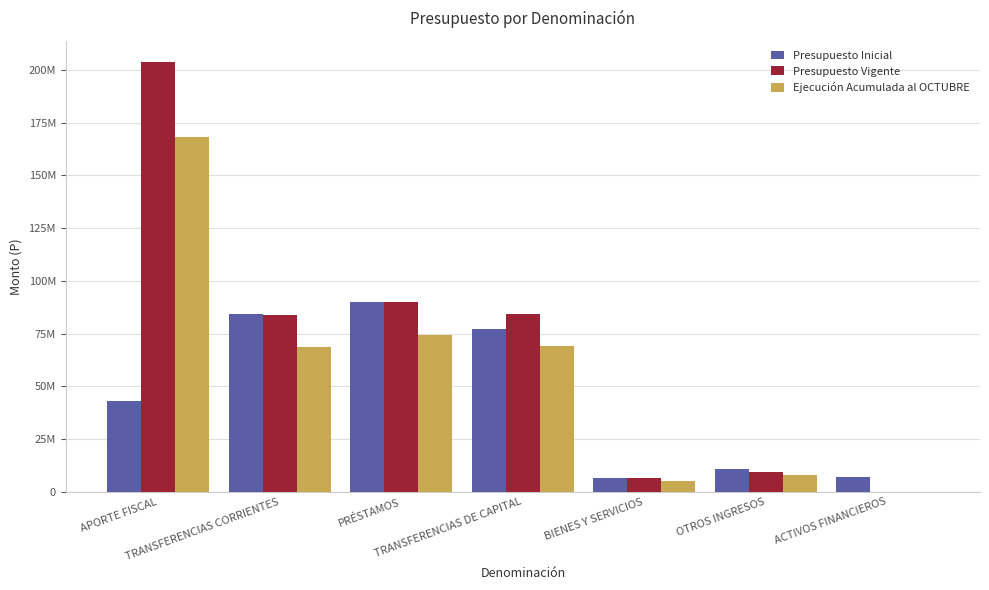

The Presupuesto Inicial series shows 9138365 at BIENES Y SERVICIOS. True or false?

False